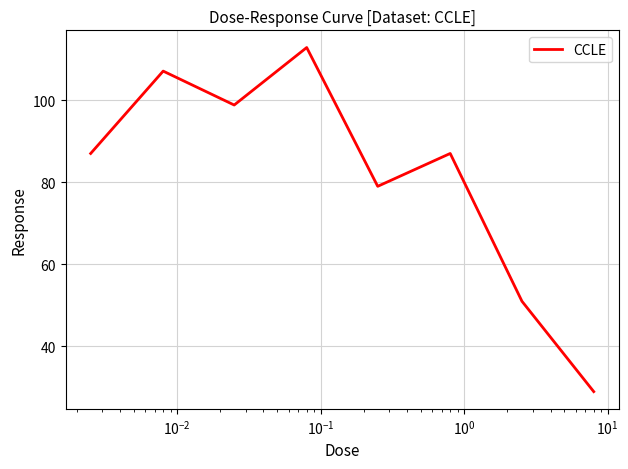

What is the average value?

81.5